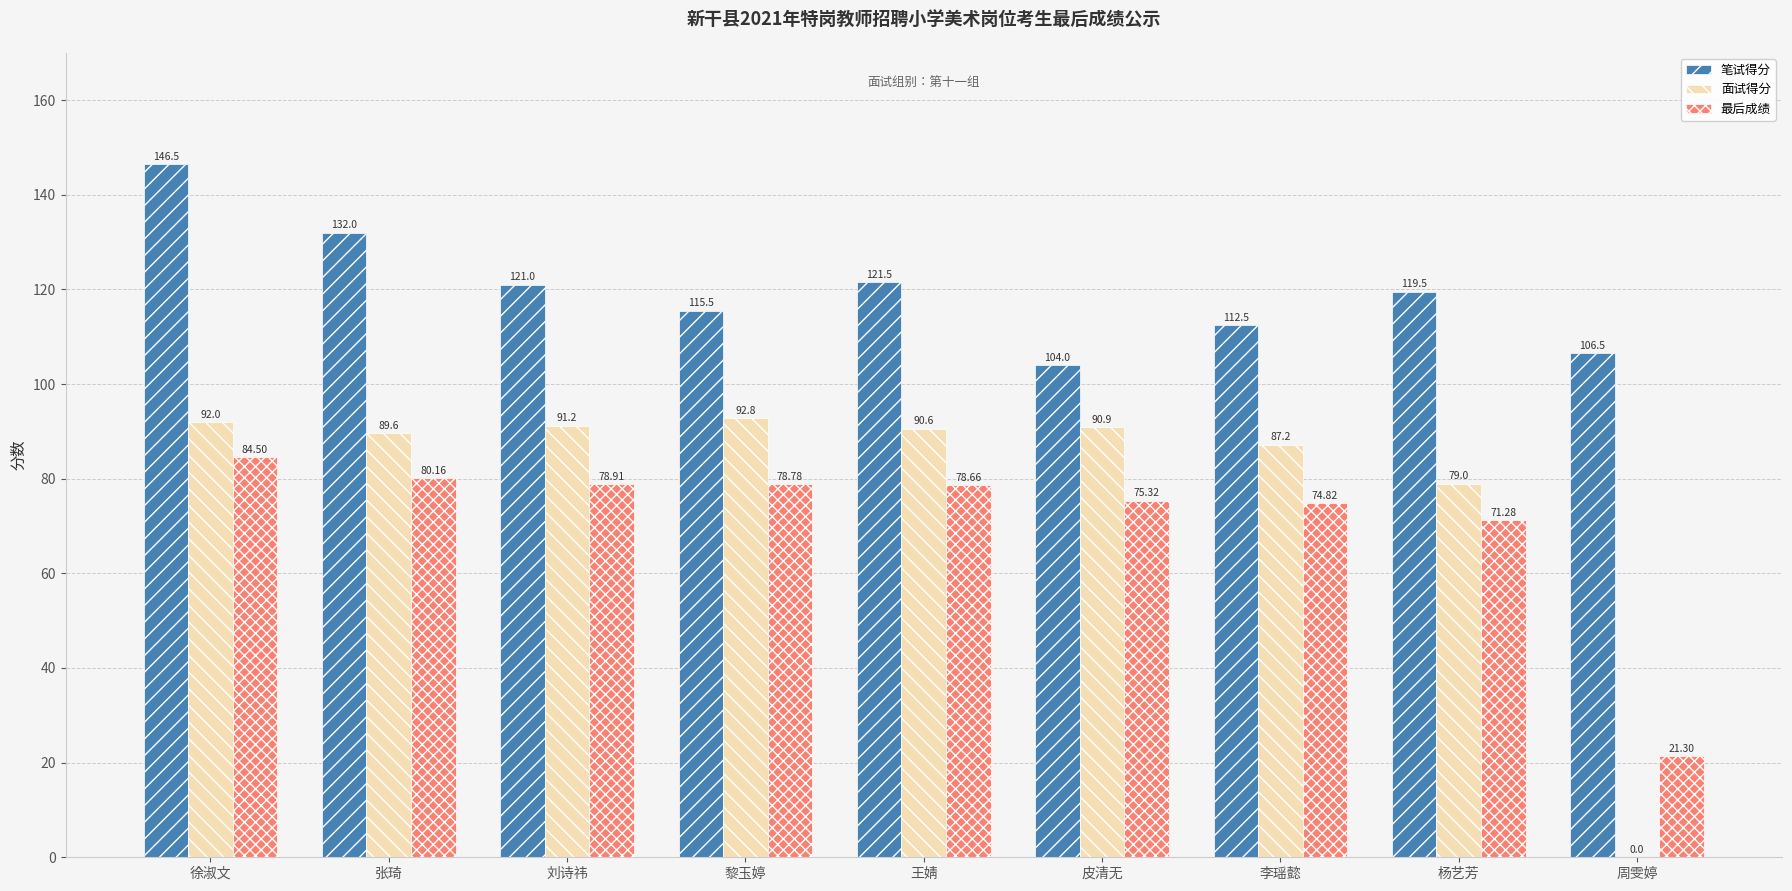

Is the value of 笔试得分 at 周雯婷 greater than the value of 最后成绩 at 周雯婷?

Yes